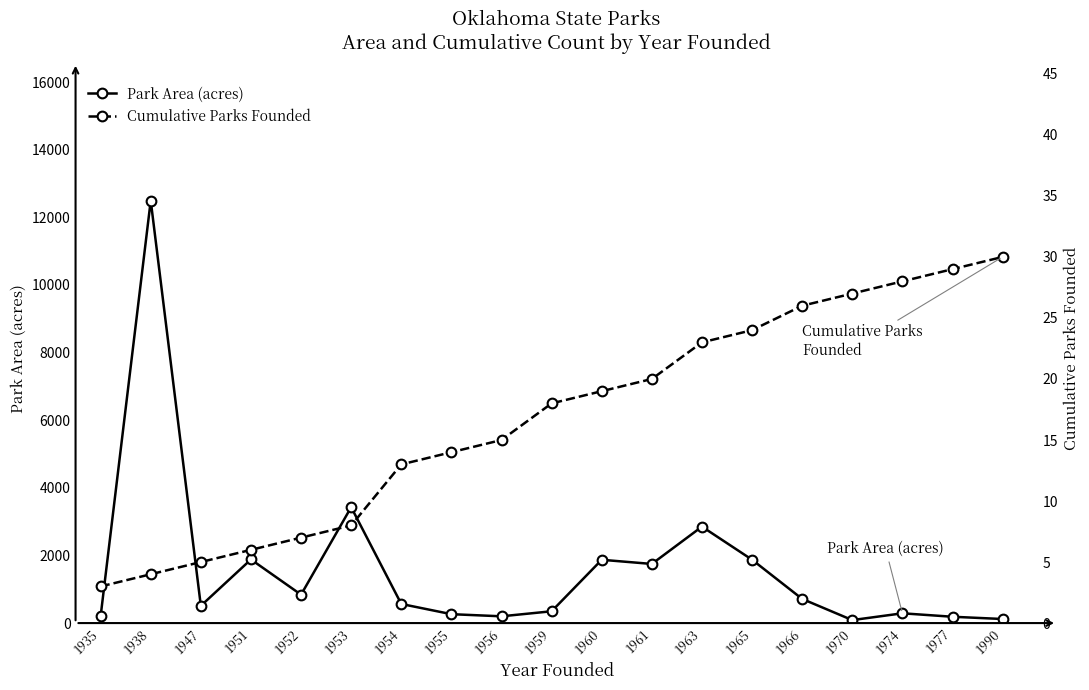

Which category has the highest value in the Park Area (acres) series?

1938